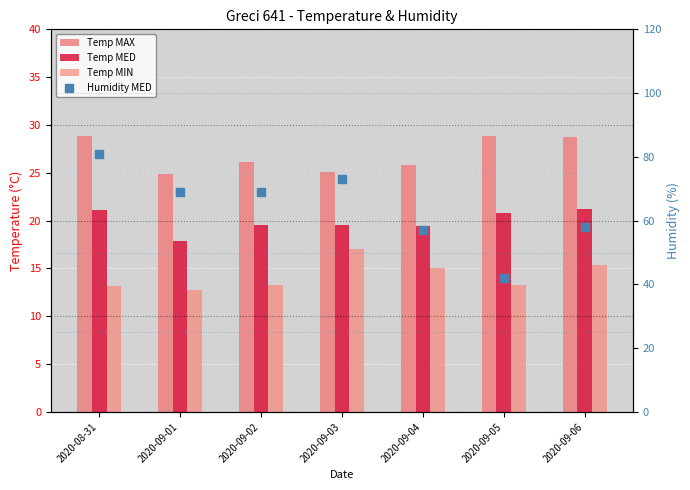

At how many categories does at least one series exceed 19?

7